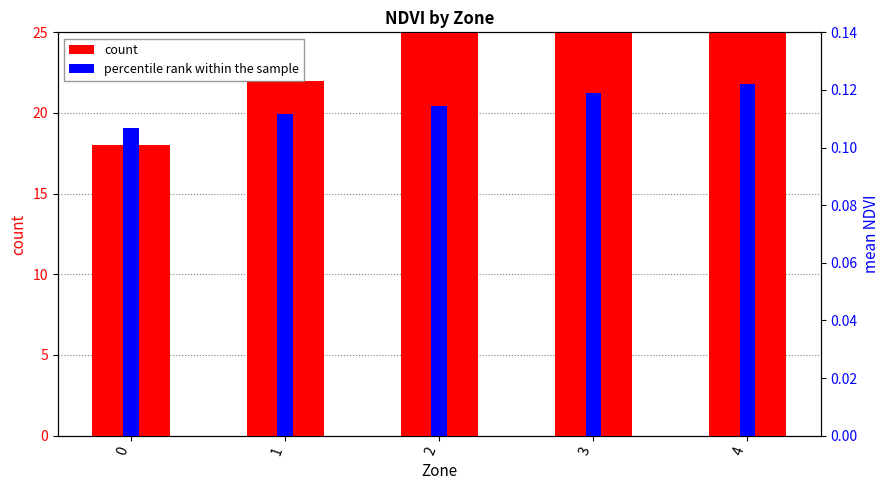

Is the value of percentile rank within the sample at 1 greater than the value of count at 2?

No